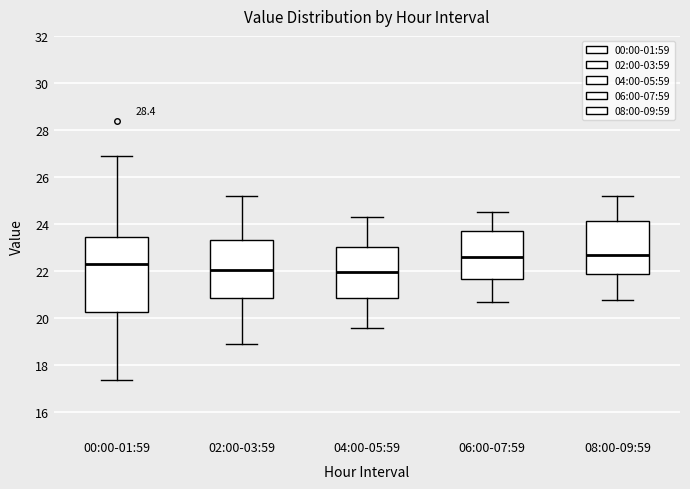

Reading left to right, transcribe this box plot: for each box, give where its median line is, the range the box spans, and where its two whiskers end, as read against the y-axis. The values are not printed on the chart, so give them approximately, as read against the axis.

00:00-01:59: median 22.4, box 20.2 to 23.4, whiskers 17.4 to 27.0
02:00-03:59: median 22.0, box 20.8 to 23.4, whiskers 19.0 to 25.2
04:00-05:59: median 22.0, box 20.8 to 23.0, whiskers 19.6 to 24.4
06:00-07:59: median 22.6, box 21.6 to 23.8, whiskers 20.8 to 24.6
08:00-09:59: median 22.8, box 21.8 to 24.2, whiskers 20.8 to 25.2